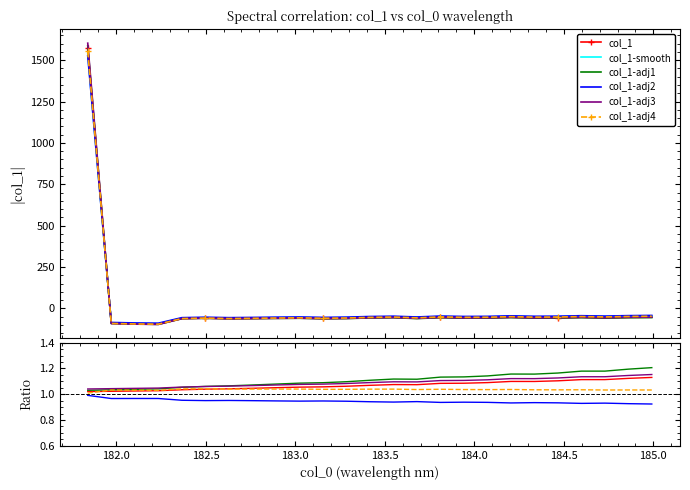

Does the chart have visible grid lines?

No